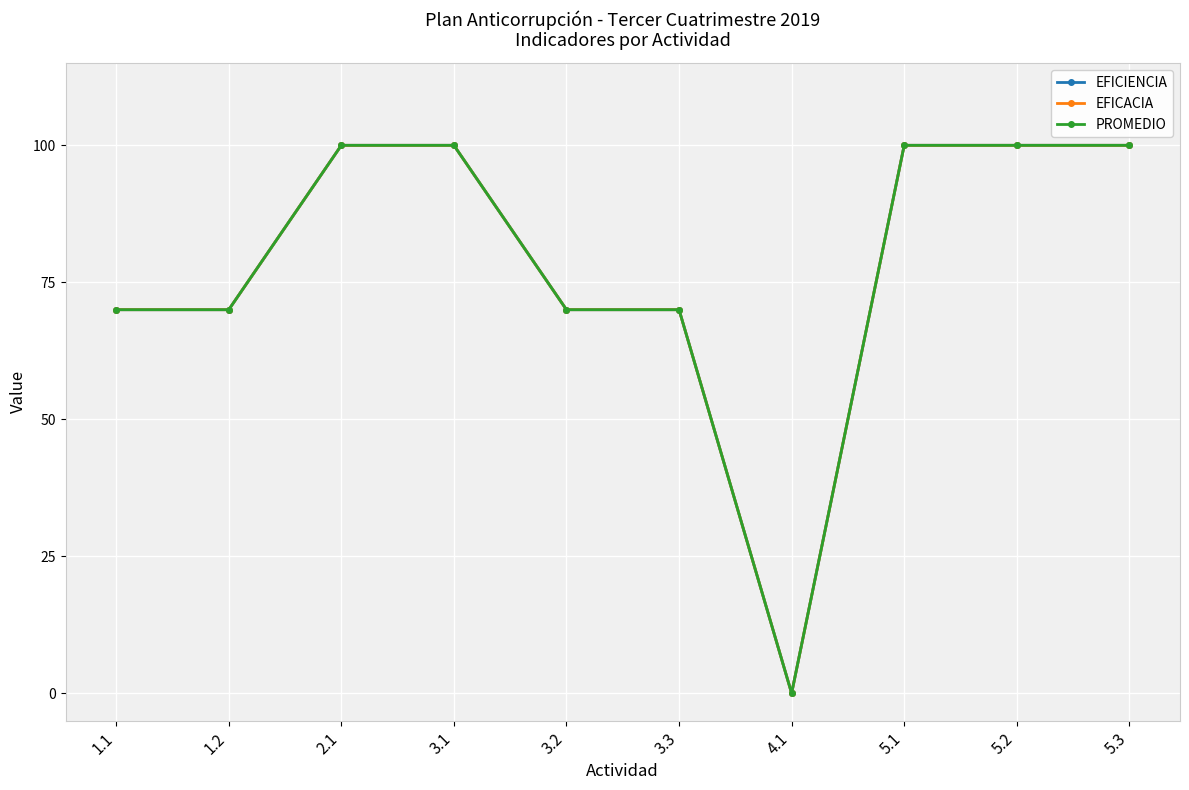

How many lines are shown in the chart?

3